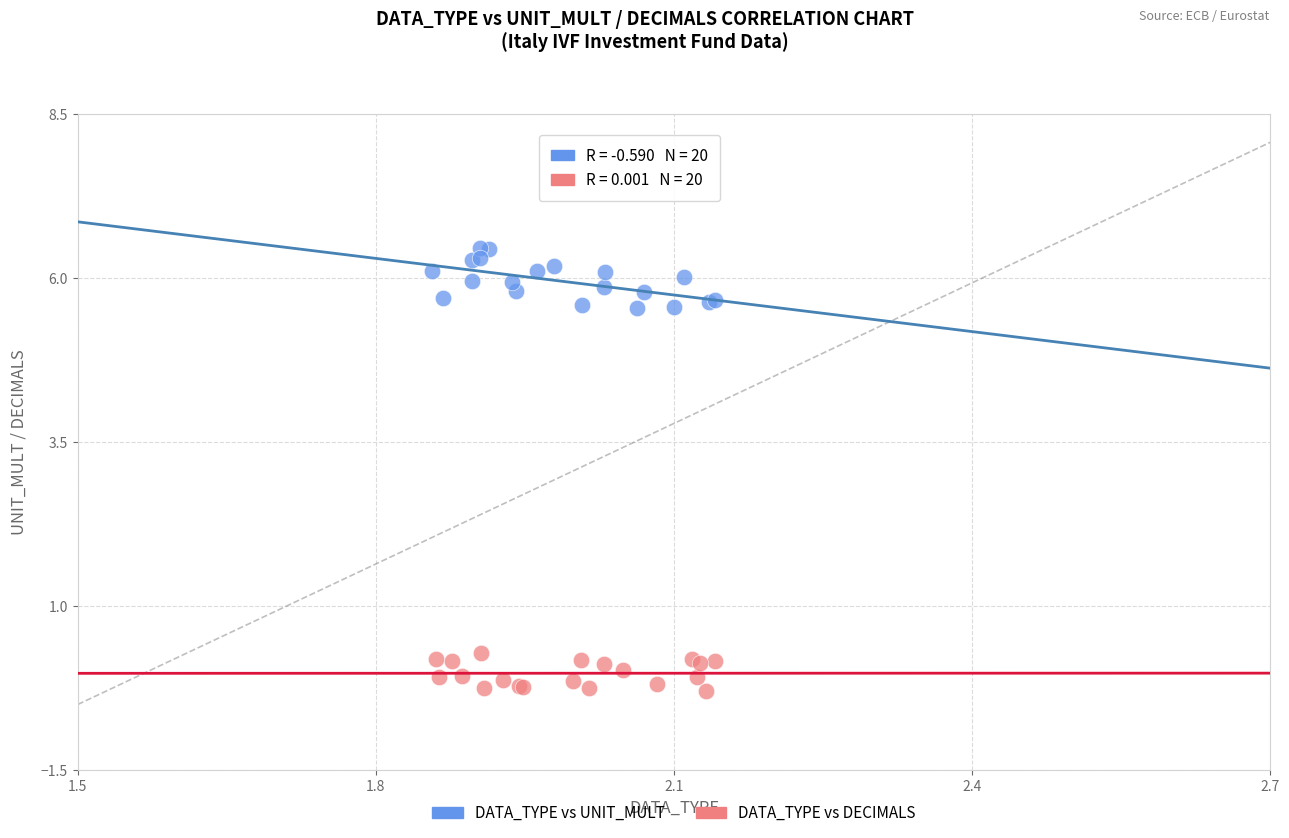

Which series reaches the maximum Y coordinate?

DATA_TYPE vs UNIT_MULT